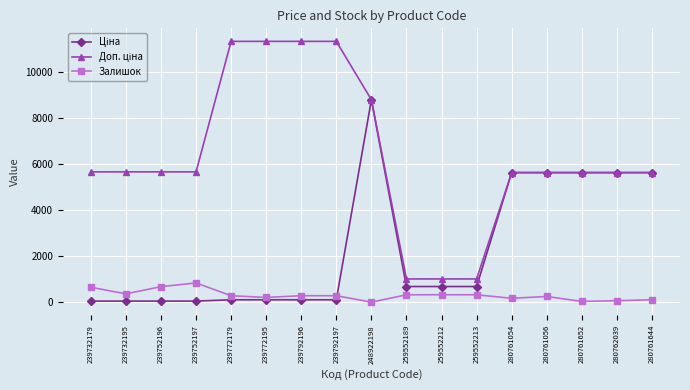

At which category is the sum across all series the highest?

248922198